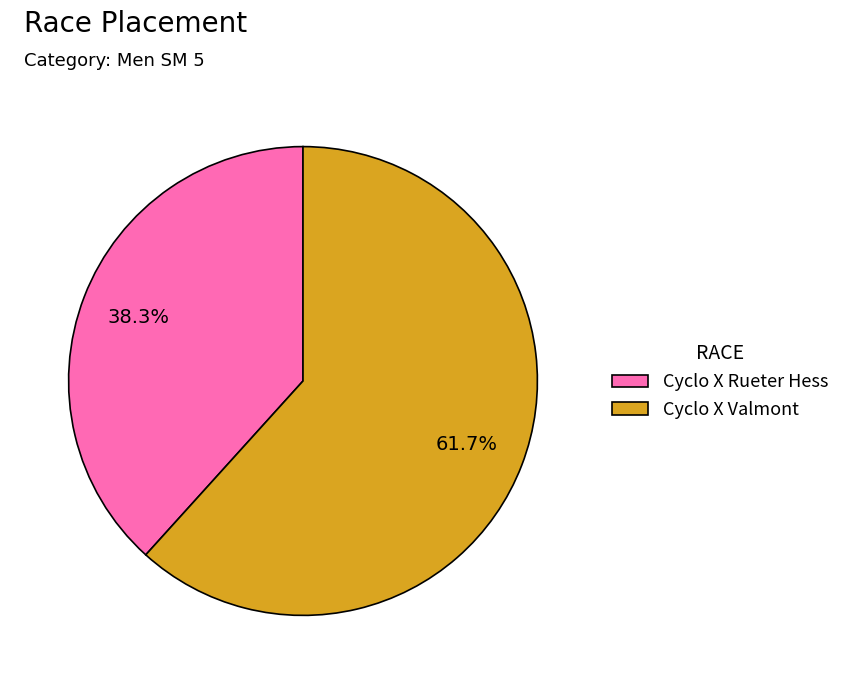

Is it true that Cyclo X Rueter Hess is 32% of the pie?

False